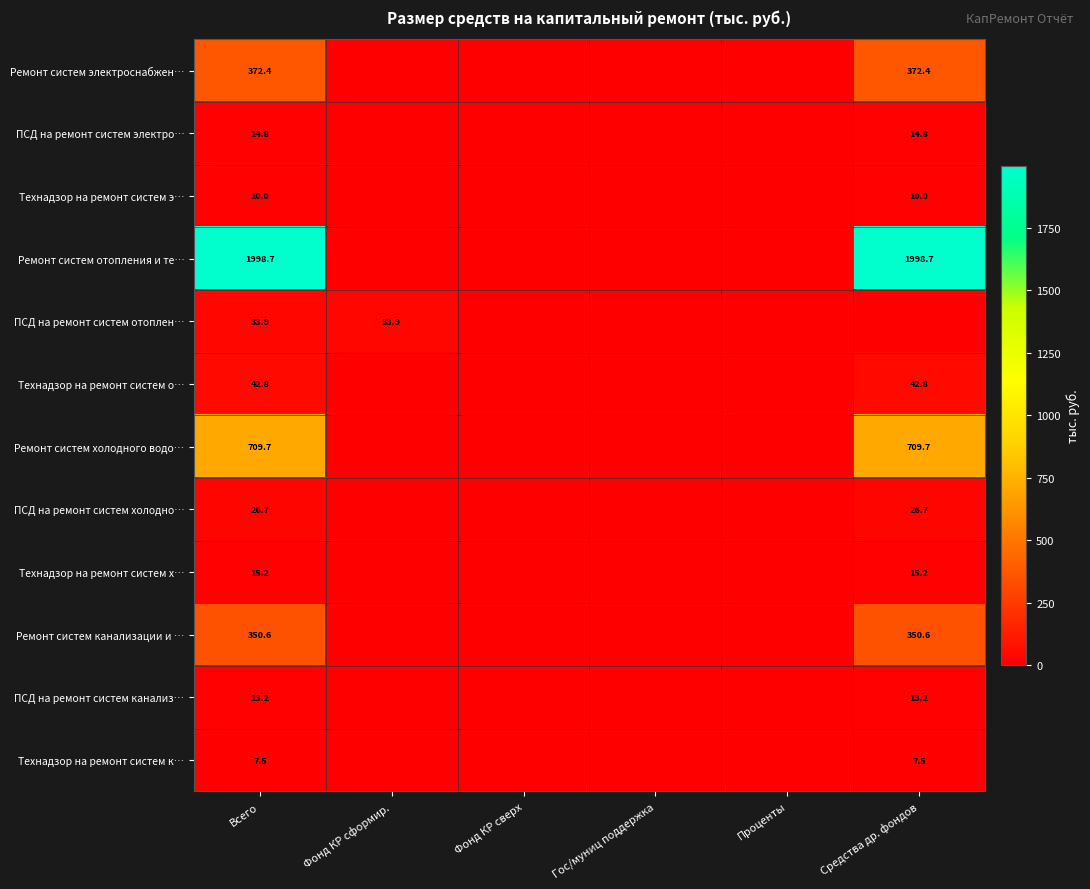

True or false: ПСД на ремонт систем канализ… has a value of 19.1 at Средства др. фондов.

False